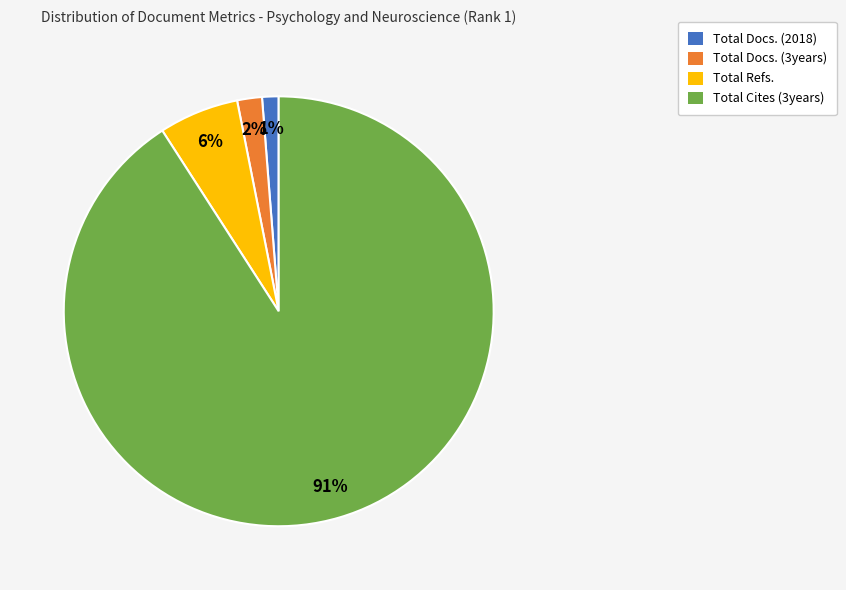

To the nearest percent, what is the combined percentage of Total Docs. (3years) and Total Refs.?

8%